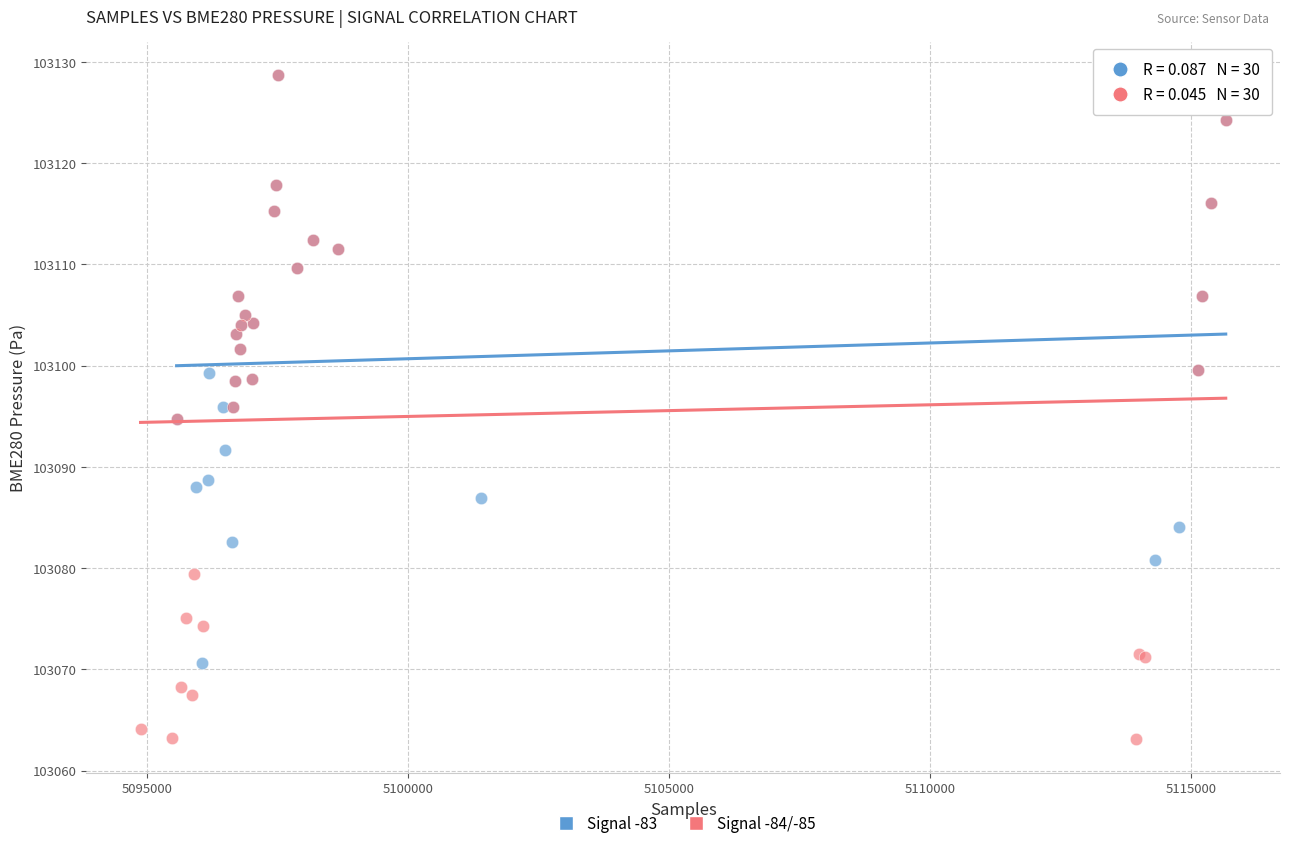

Which series has the widest spread of Y values?

Signal -84/-85